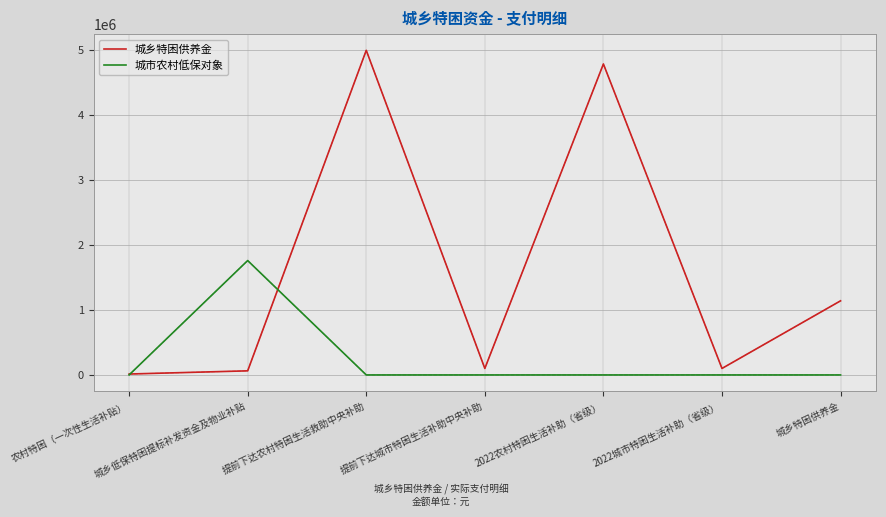

At which label is 城乡特困供养金 closest to 2507050?

城乡特困供养金